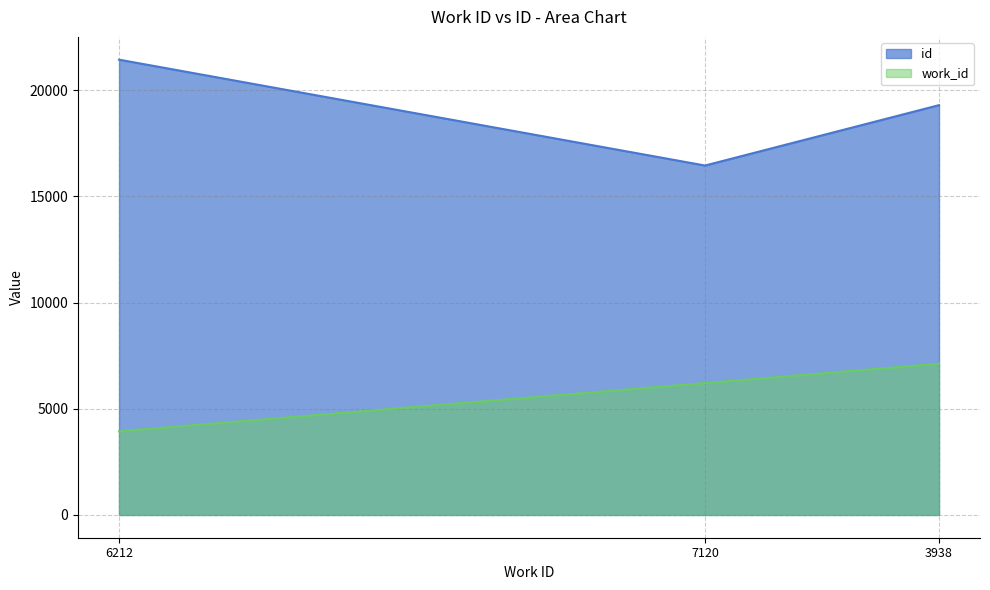

What is the greatest value displayed?

21439